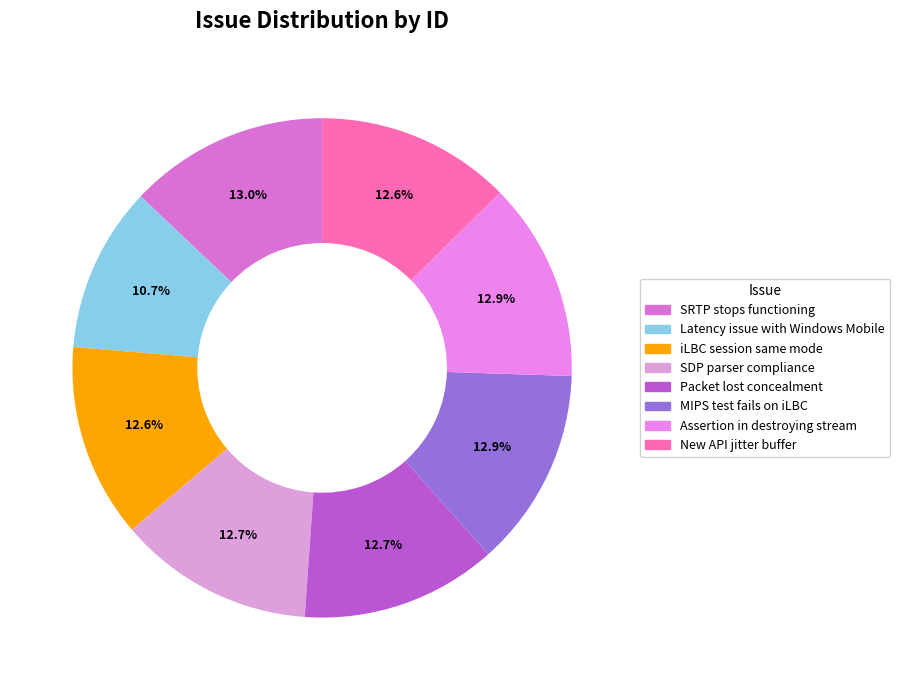

Count the number of slices in the pie.

8